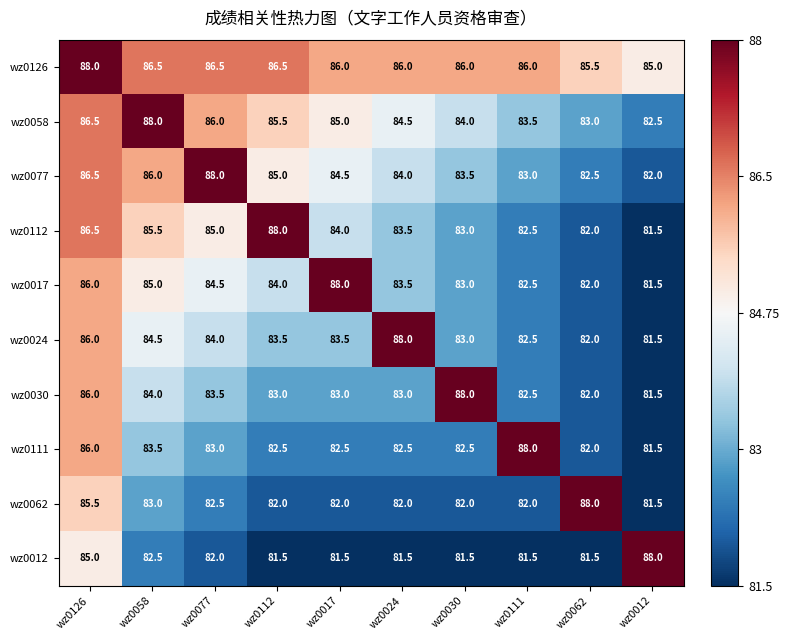

What is the difference between the highest and lowest values at wz0017?

6.5